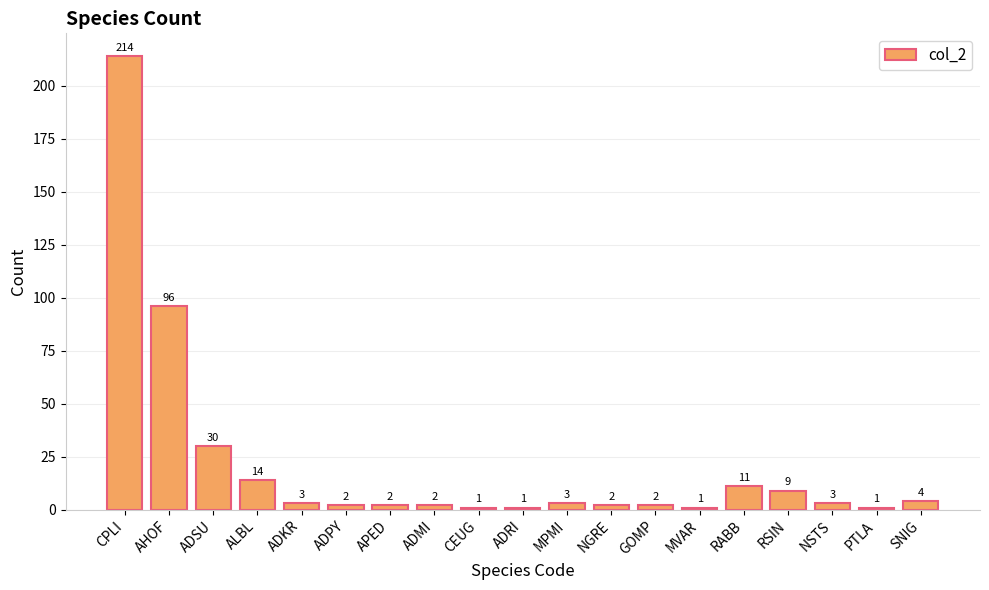

Between ADSU and GOMP, which is larger?

ADSU